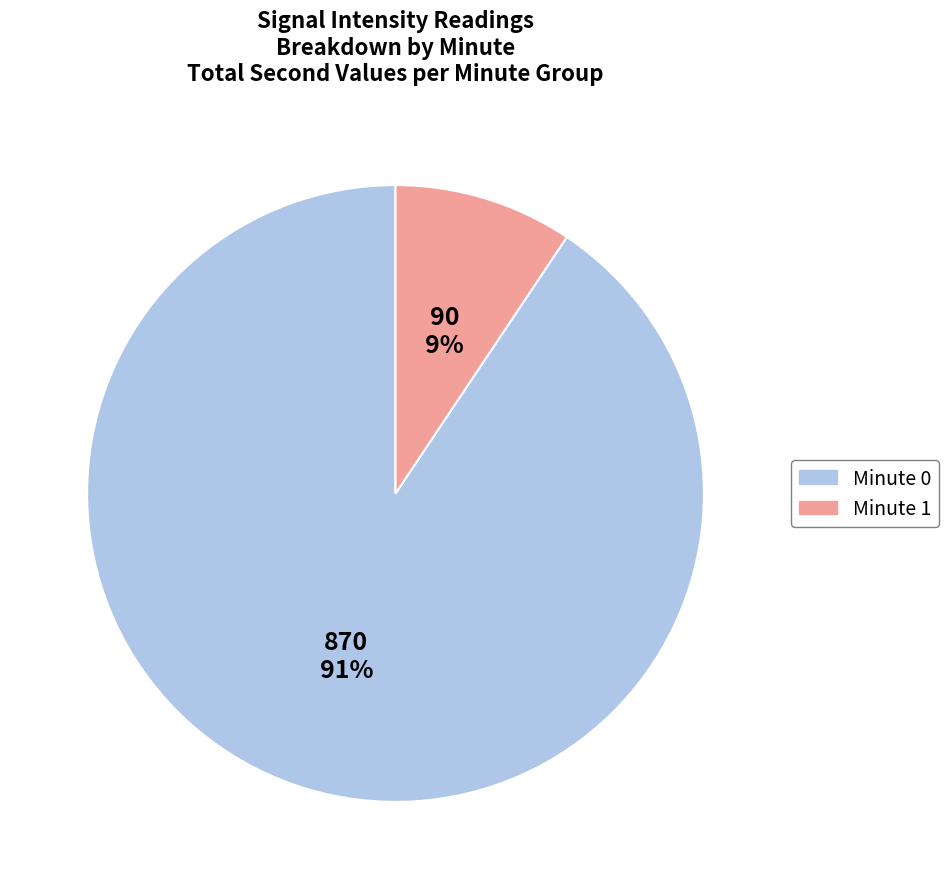

How many segments does this pie chart have?

2